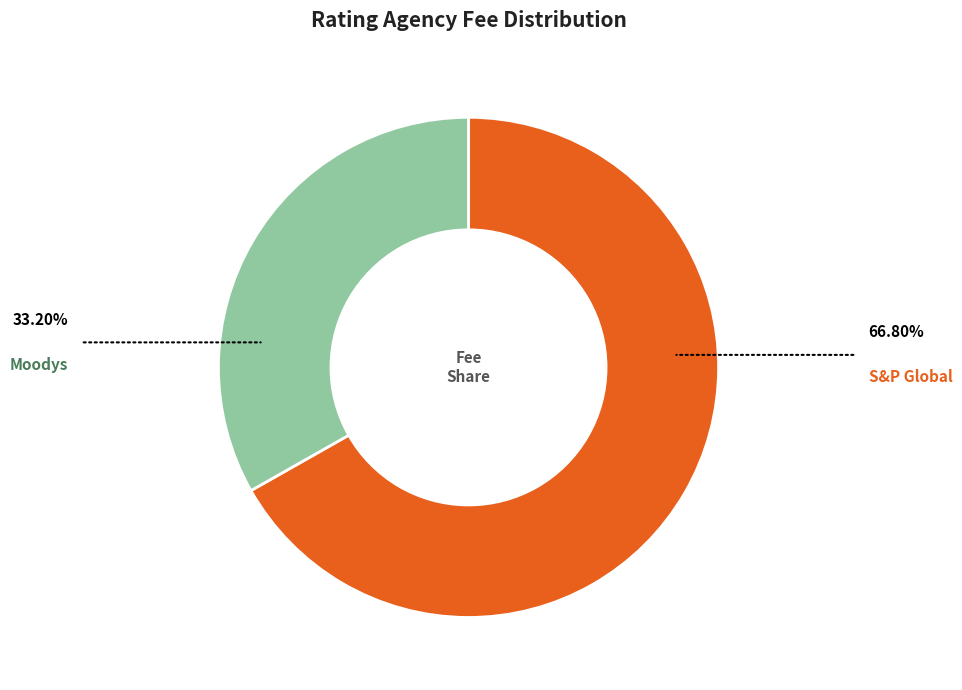

Between Moodys and S&P Global, which is larger?

S&P Global